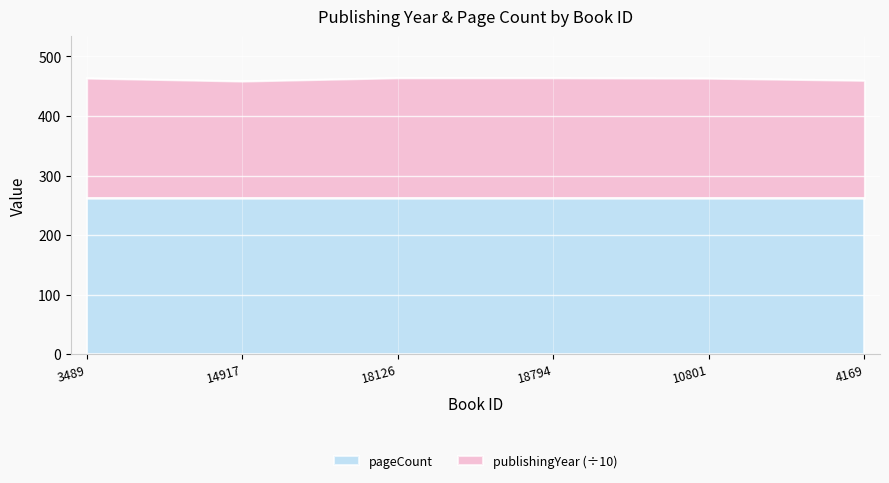

How many lines are shown in the chart?

2